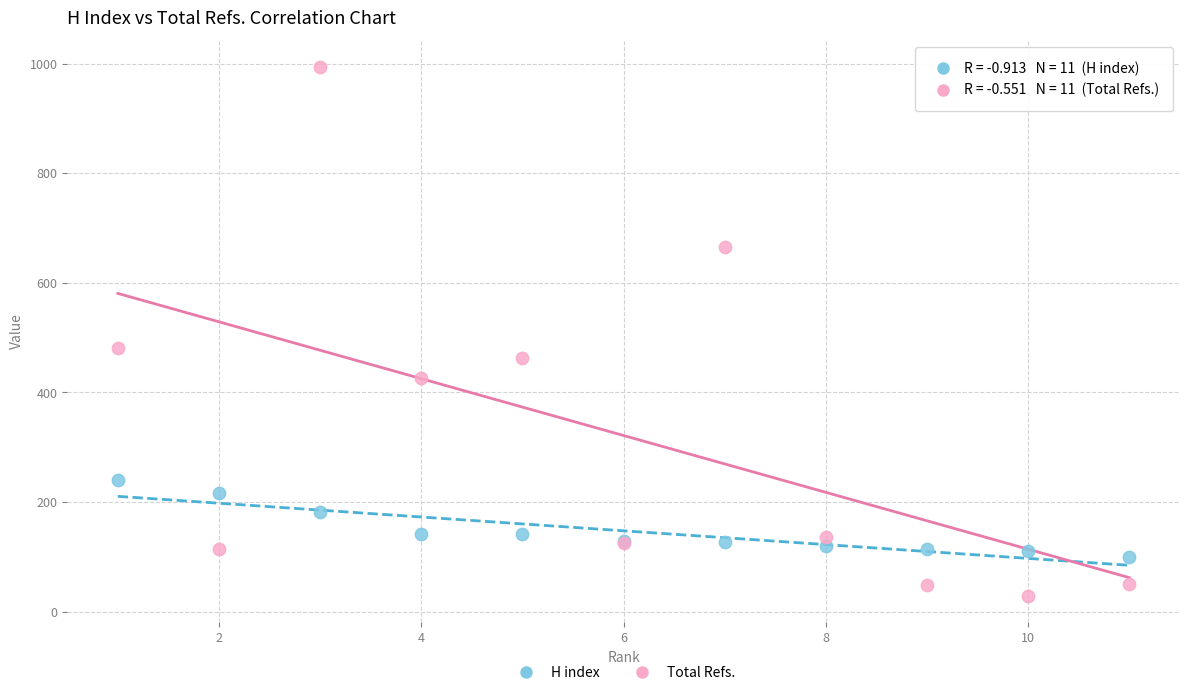

In the H index series, what Y value is closest to 170?

182